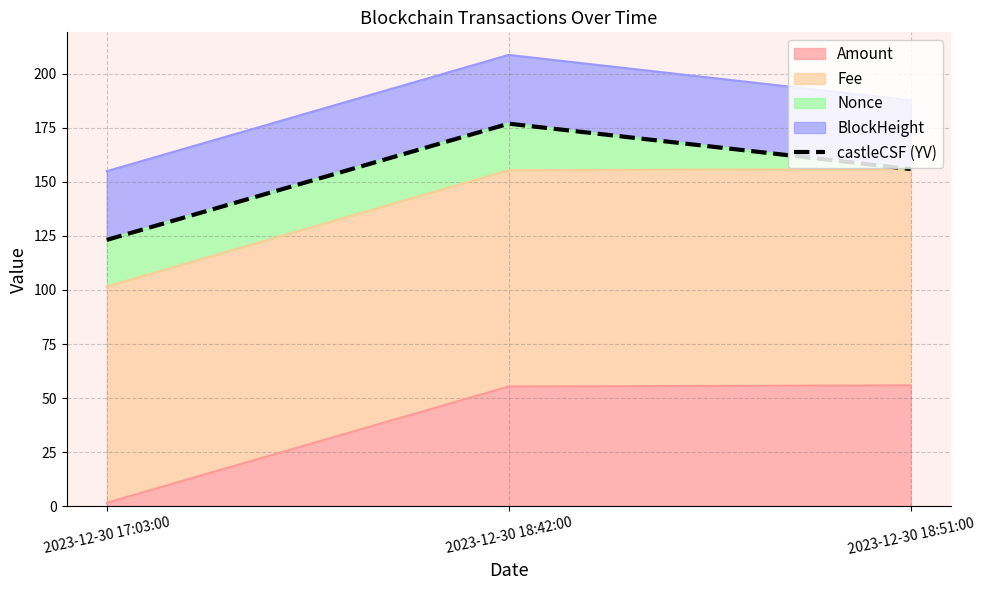

Does the chart display data point markers on the line(s)?

No